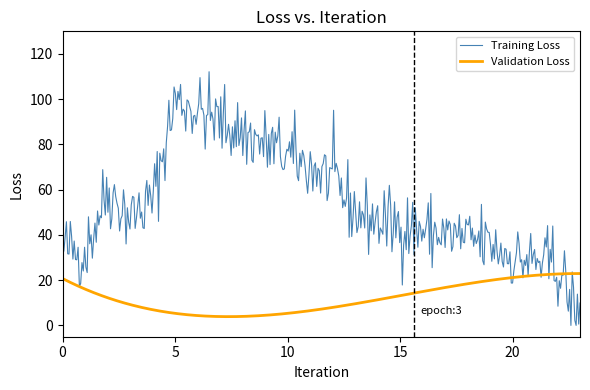

What is the difference between the maximum and second lowest values in the Validation Loss series?

19.1